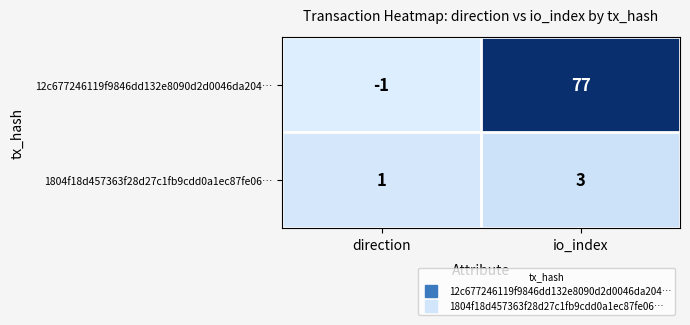

Count the number of categories in the chart.

2